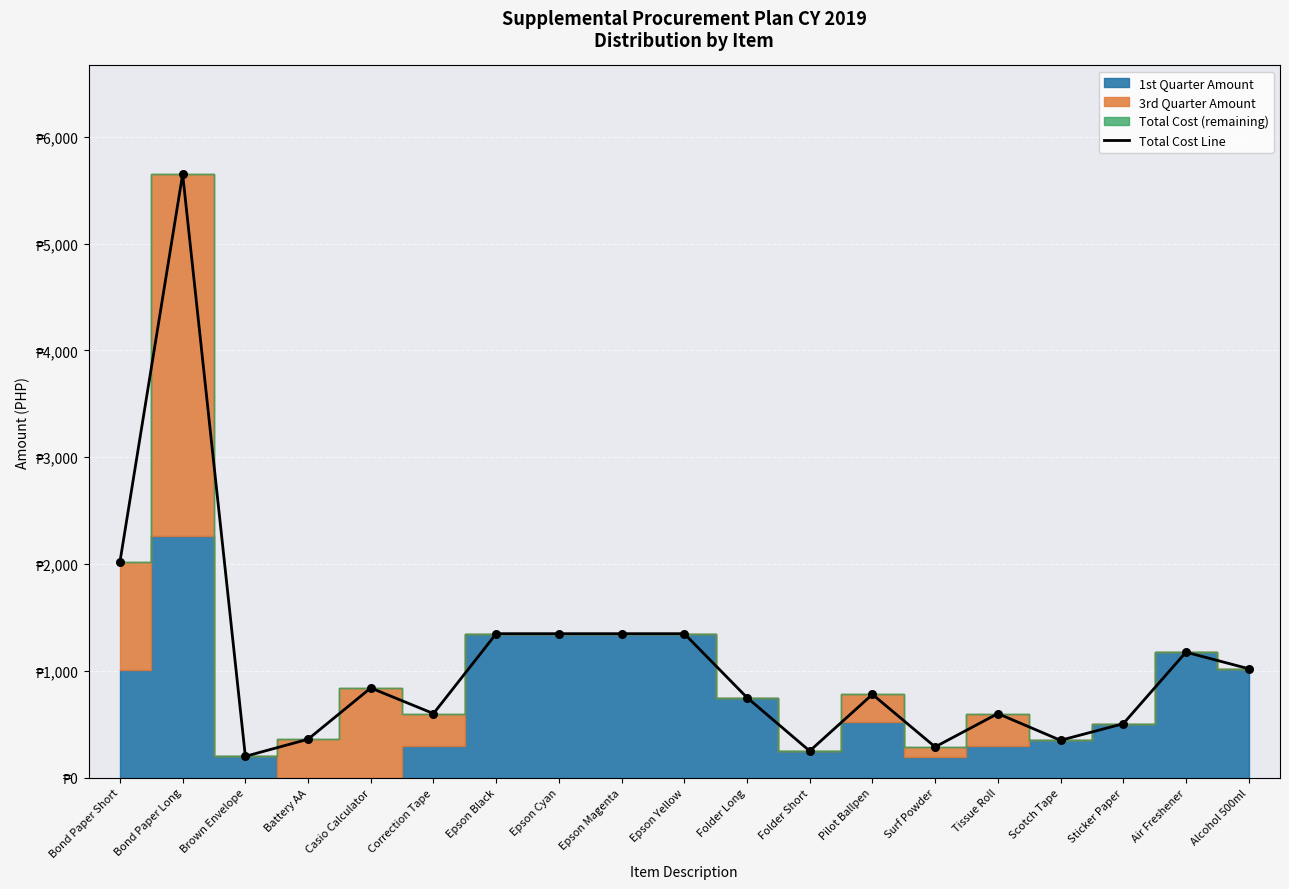

What is the ratio of the value at Folder Short to the value at Epson Black?

0.2